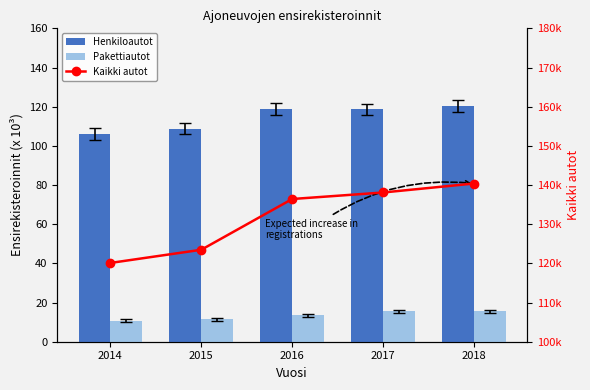

The value of Pakettiautot at 2014 is 10624. True or false?

True